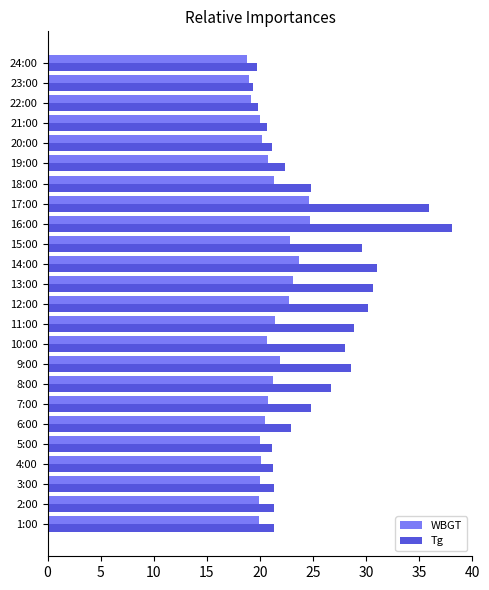

What is the difference between the maximum and minimum values in the Tg series?

18.8